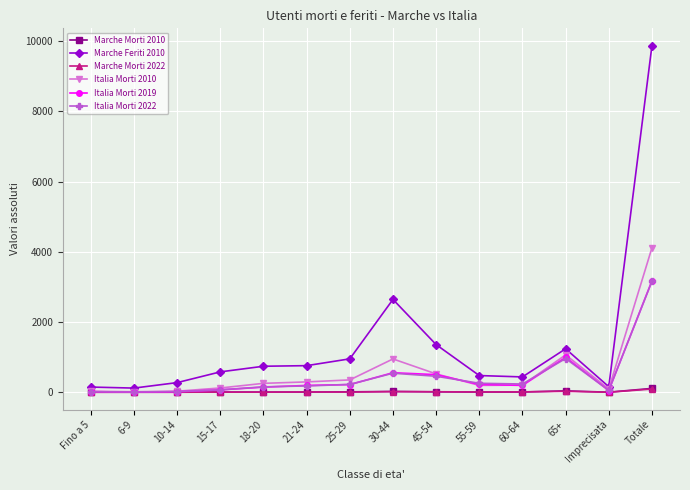

How many lines are shown in the chart?

6